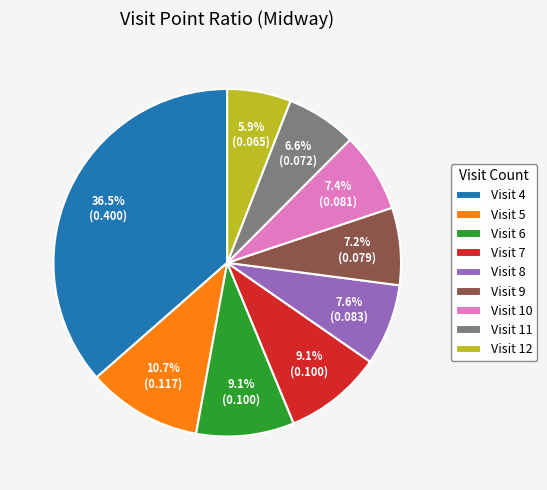

What portion of the pie excludes Visit 5?

89.3%